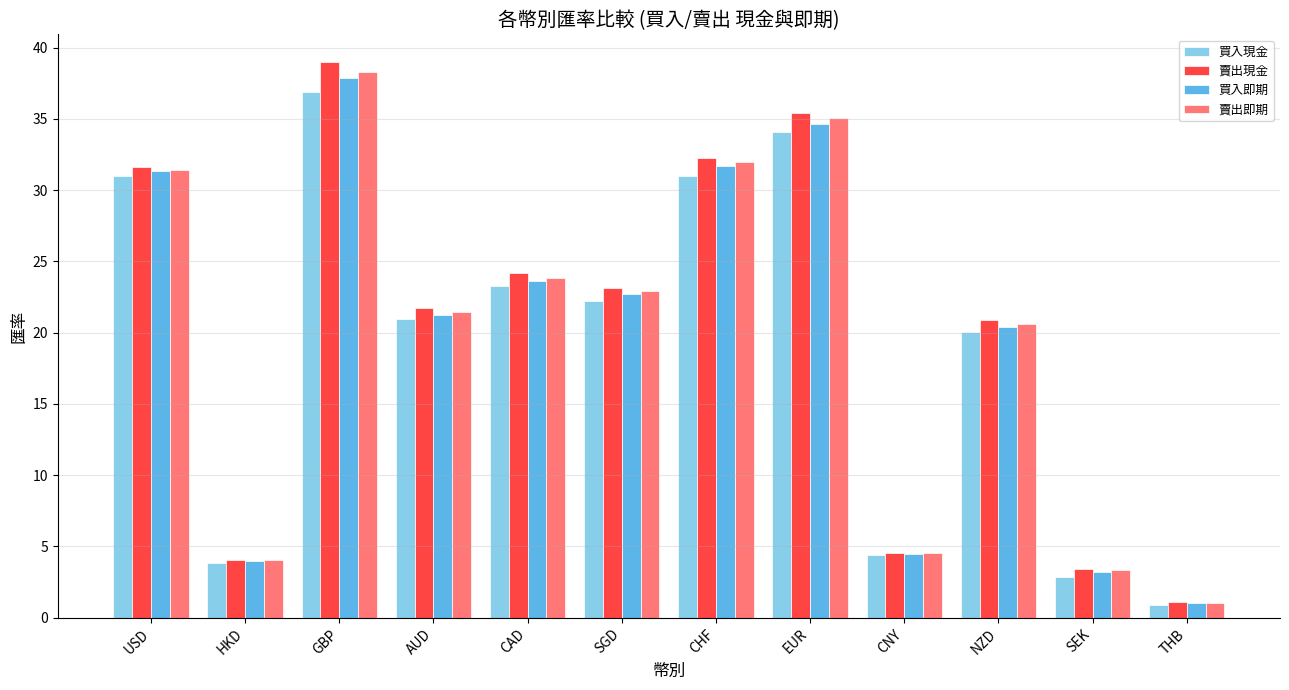

What is the greatest value displayed?

39.0